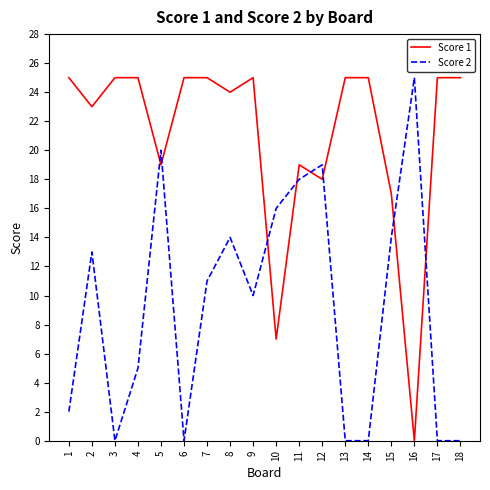

Reading left to right, transcribe all the data shown in this chart.

Score 1: 1=25	2=23	3=25	4=25	5=19	6=25	7=25	8=24	9=25	10=7	11=19	12=18	13=25	14=25	15=17	16=0	17=25	18=25
Score 2: 1=2	2=13	3=0	4=5	5=20	6=0	7=11	8=14	9=10	10=16	11=18	12=19	13=0	14=0	15=14	16=25	17=0	18=0